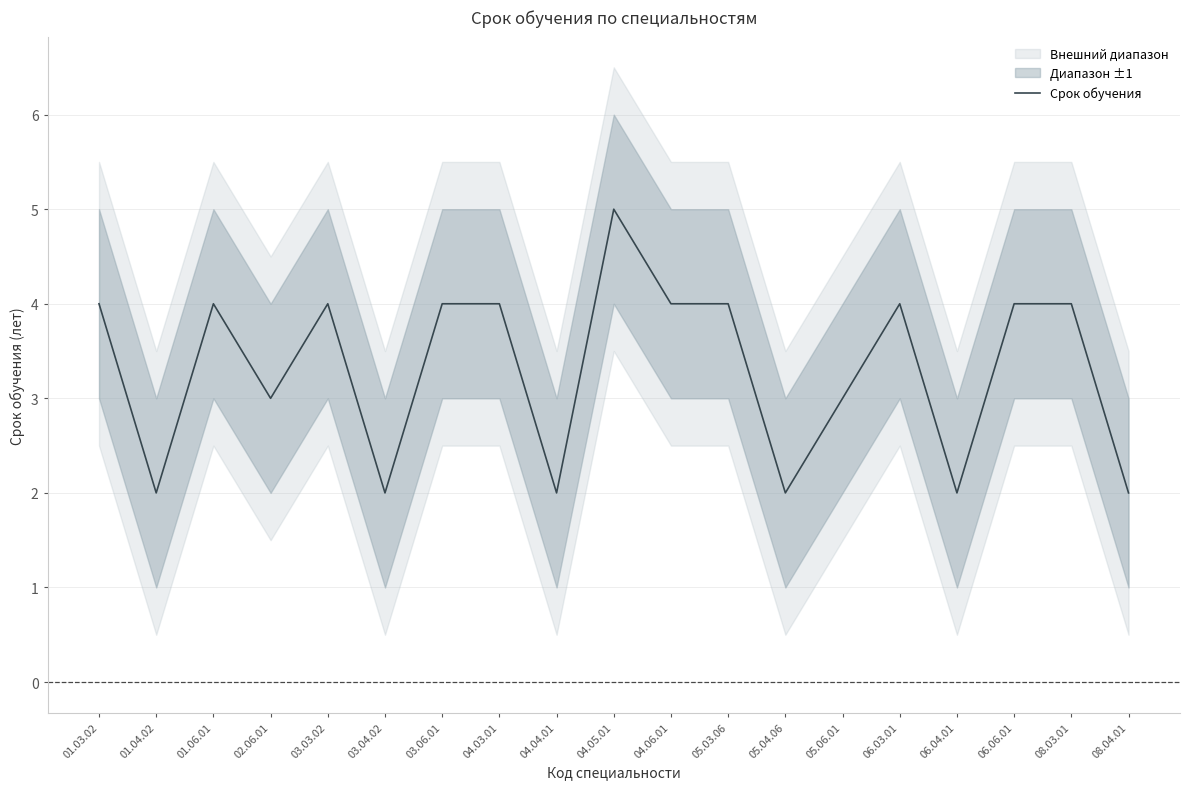

What is the label of the 17th point from the left?

06.06.01